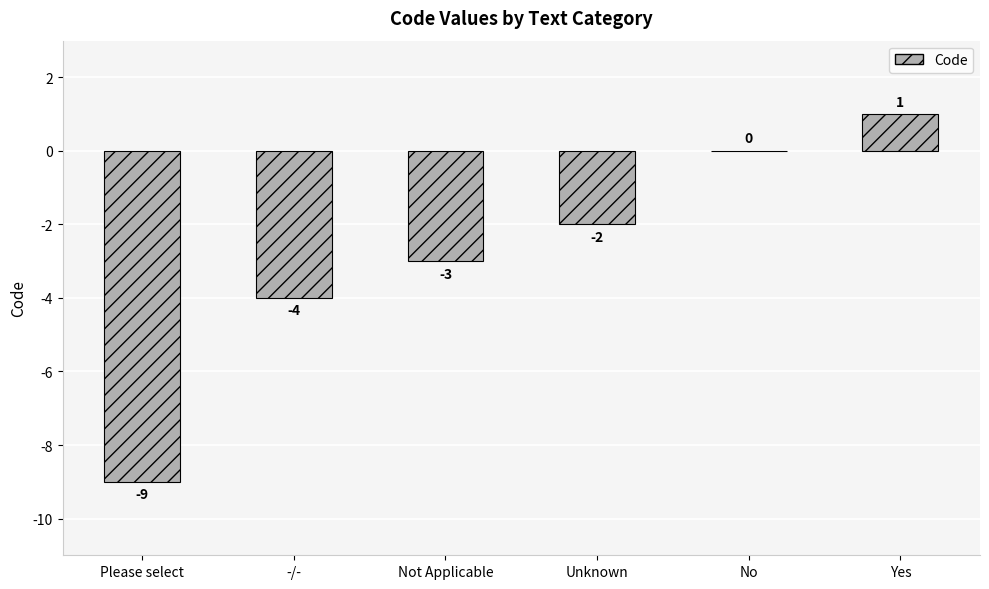

Between Not Applicable and Yes, which is larger?

Yes